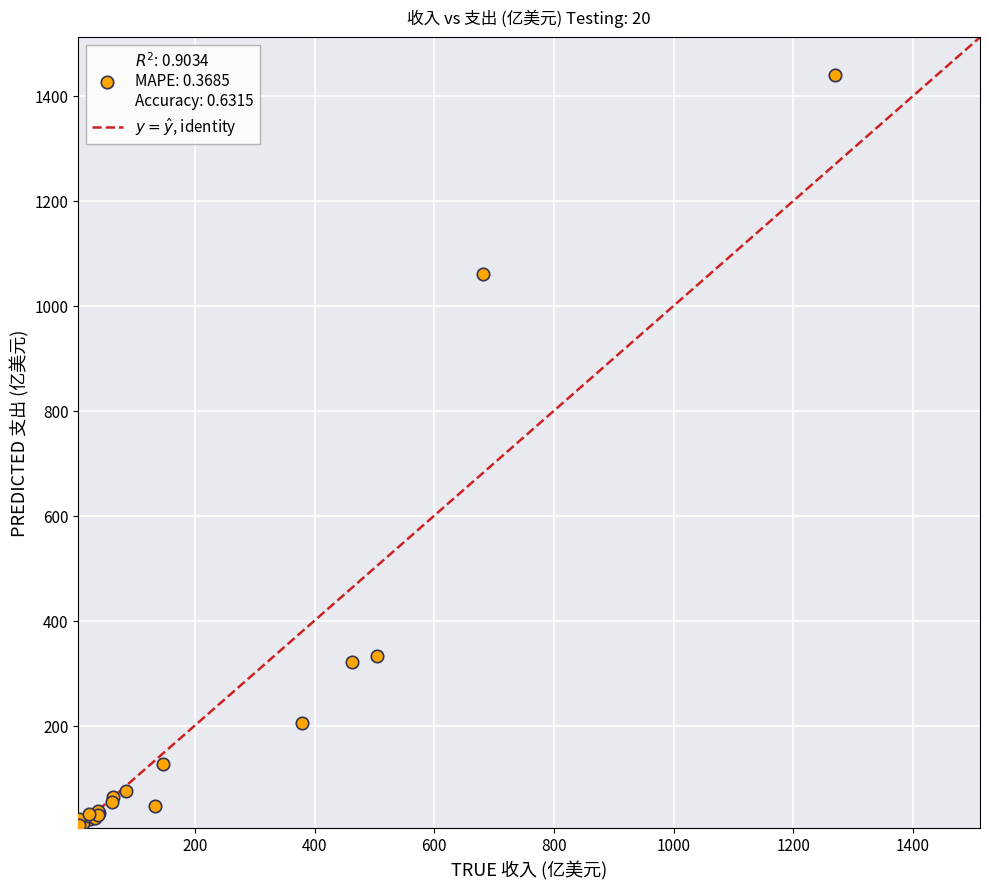

What Y value in the scatter plot is closest to 725?

1059.7